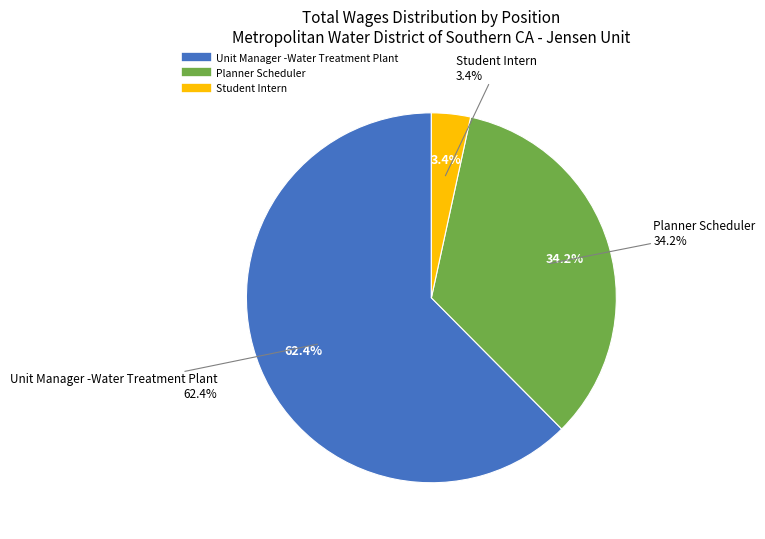

Which has a higher value, Student Intern or Planner Scheduler?

Planner Scheduler